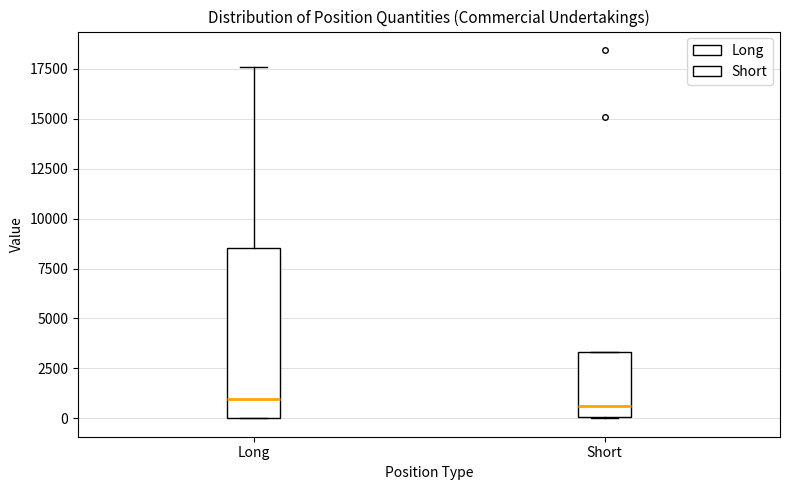

Reading left to right, read every box against the y-axis: the position of its median line, the range the box covers, and the ends of its whiskers. The values are not printed on the chart, so give them approximately, as read against the axis.

Long: median 1000, box 0 to 8500, whiskers 0 to 17500
Short: median 500, box 0 to 3500, whiskers 0 to 3500